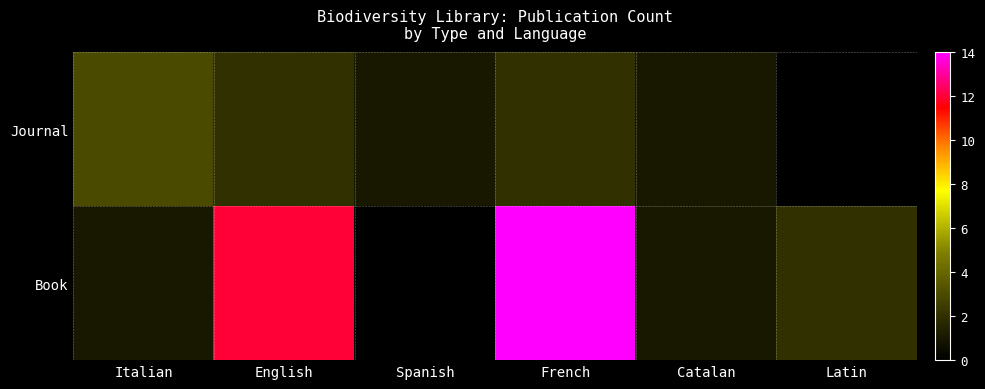

What is the total value across all series at Italian?

4